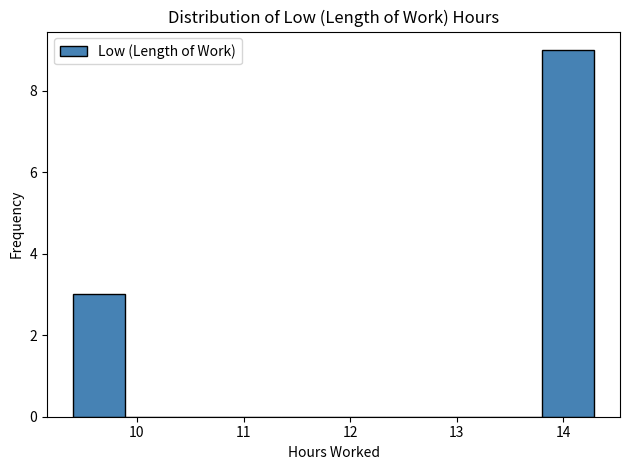

Reading left to right, list every bar in this chart as the range it spans on the x-axis followed by its height. Neither the bar edges nor the heights are printed on the chart, so give them approximately, as read against the axes.

9.4 to 9.9: 3
9.9 to 10.4: 0
10.4 to 10.9: 0
10.9 to 11.4: 0
11.4 to 11.8: 0
11.8 to 12.3: 0
12.3 to 12.8: 0
12.8 to 13.3: 0
13.3 to 13.8: 0
13.8 to 14.3: 9